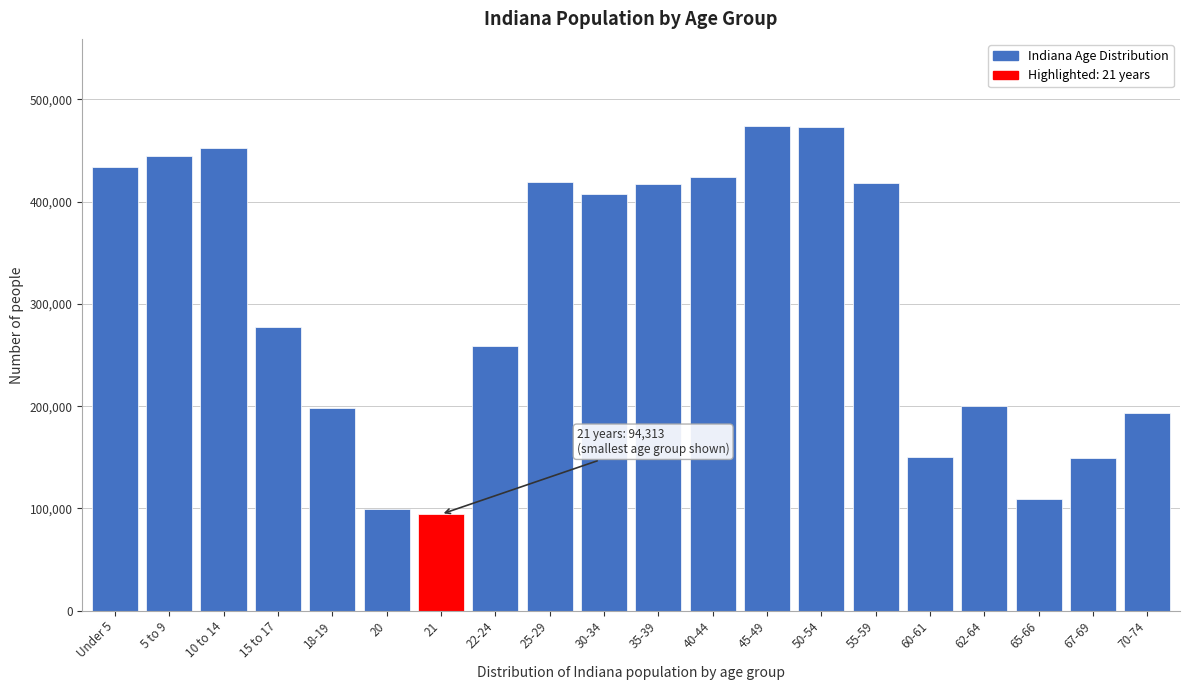

The value at 70-74 is 55568. True or false?

False